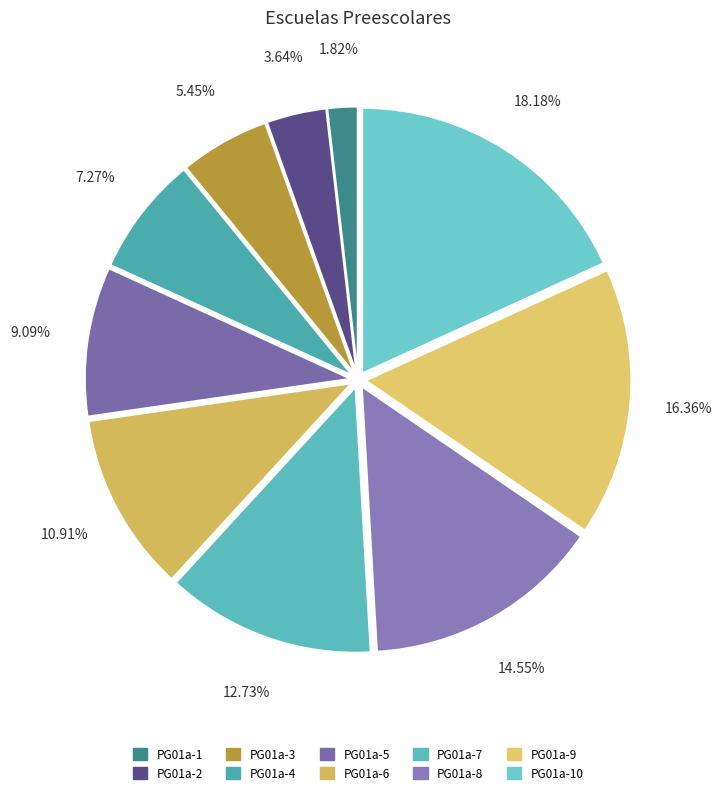

Count the number of slices in the pie.

10